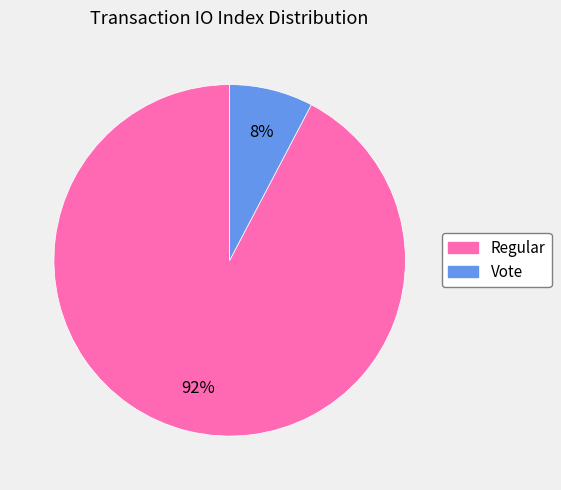

Does any single category account for the majority?

Yes